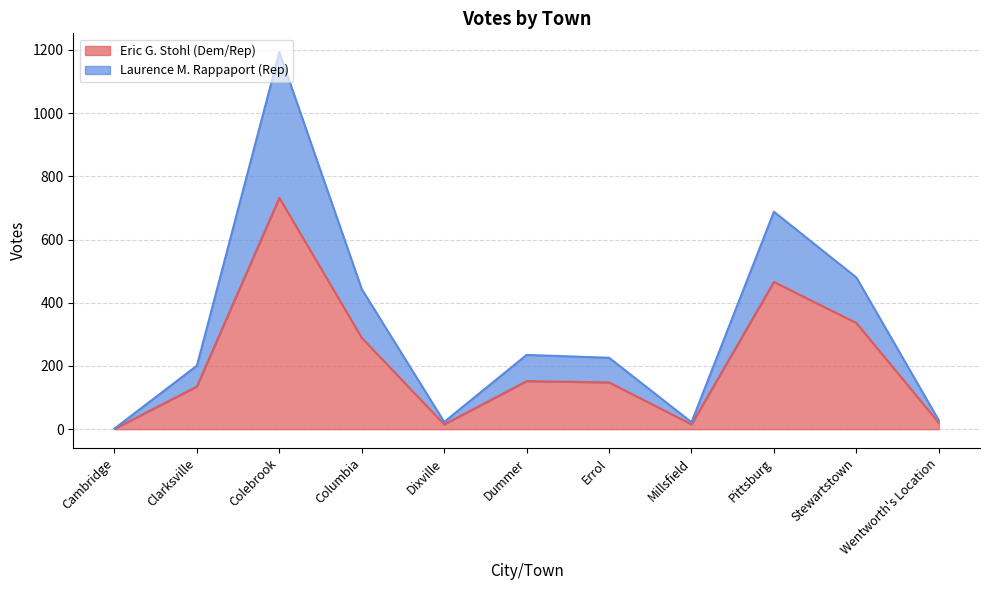

Rank the series by their average value, from lowest to highest.

Eric G. Stohl (Dem/Rep), Laurence M. Rappaport (Rep)